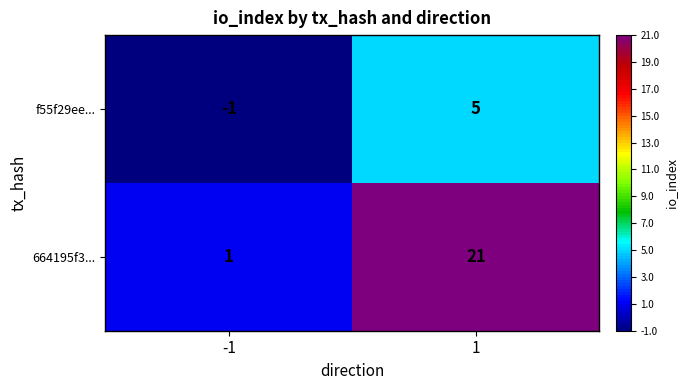

What value does the f55f29ee... series have at 1?

5